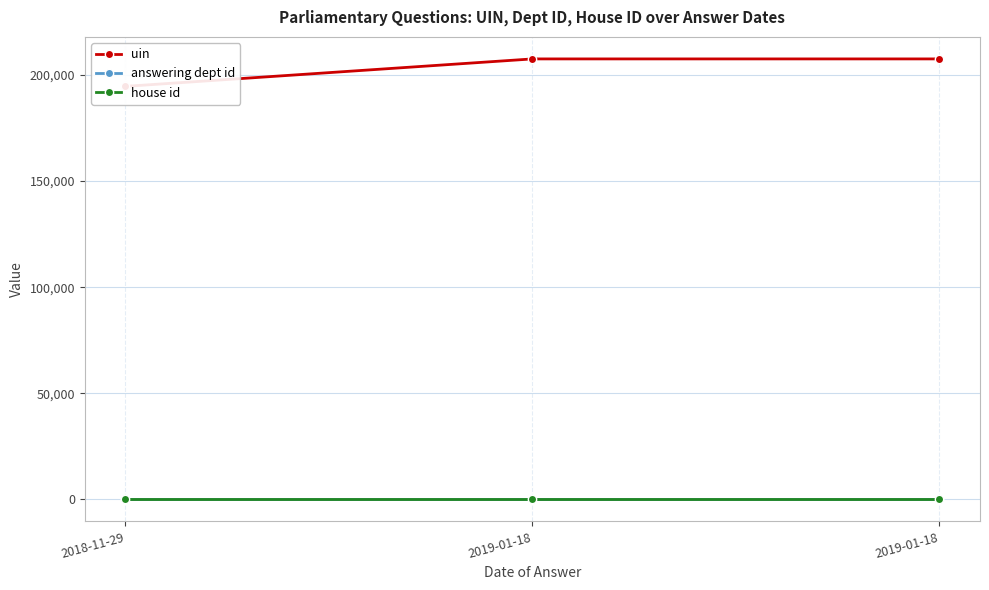

At how many categories does at least one series exceed 104067?

3